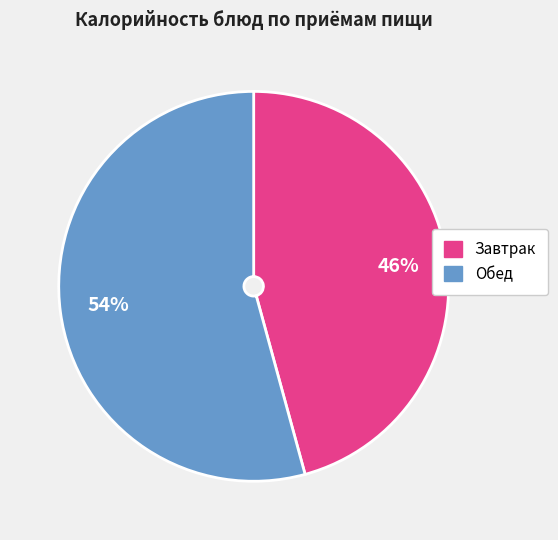

To the nearest percent, what is the average slice percentage?

50%